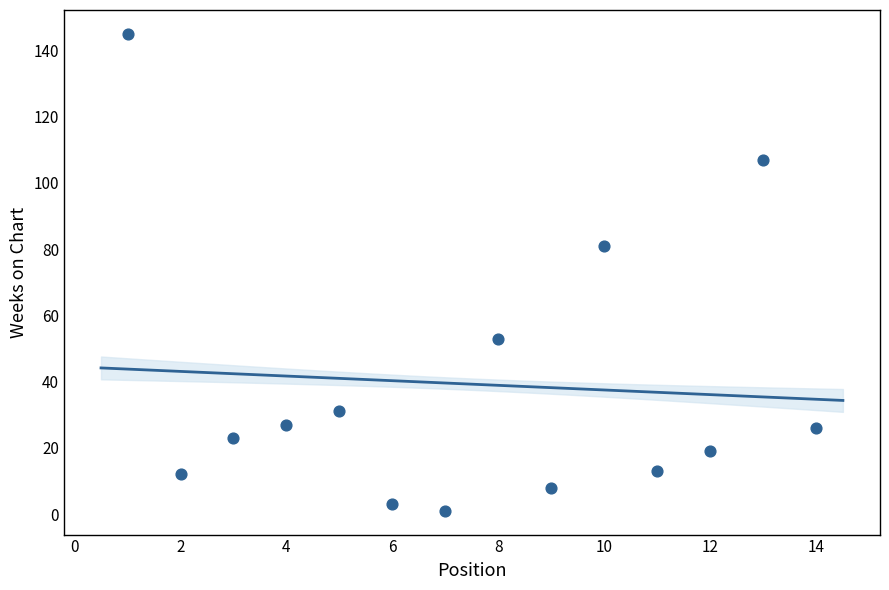

What is the range of X values (max minus min)?

13